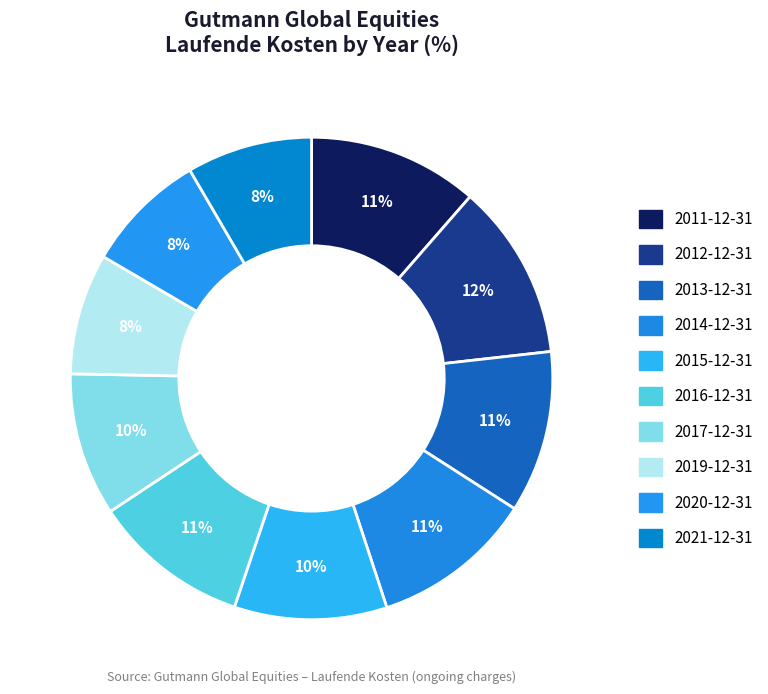

How many slices are in this pie chart?

10